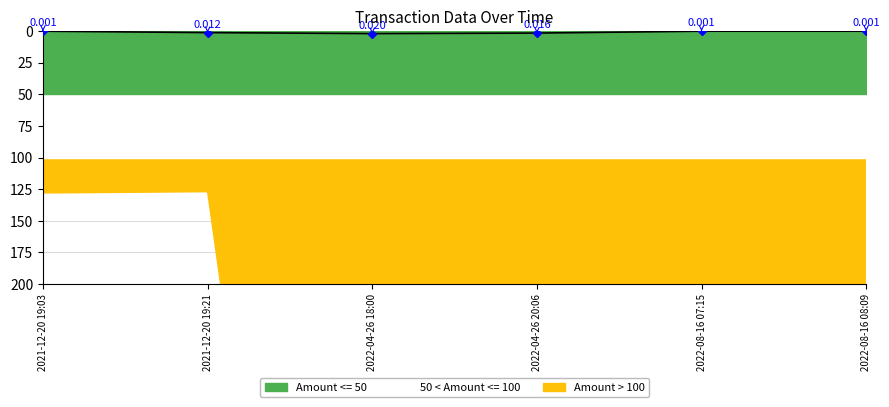

At which category does the data reach its first local peak?

2022-04-26 18:00